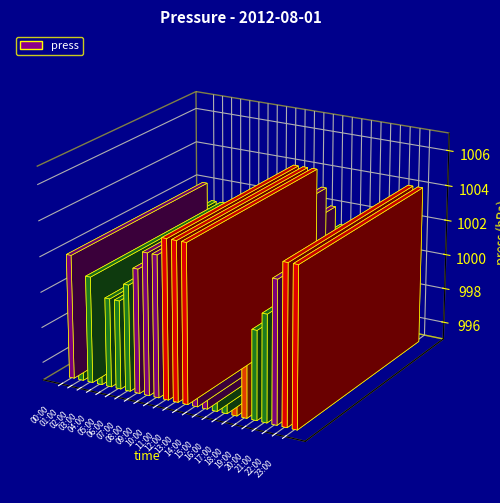

Read the value at 08:00.

1003